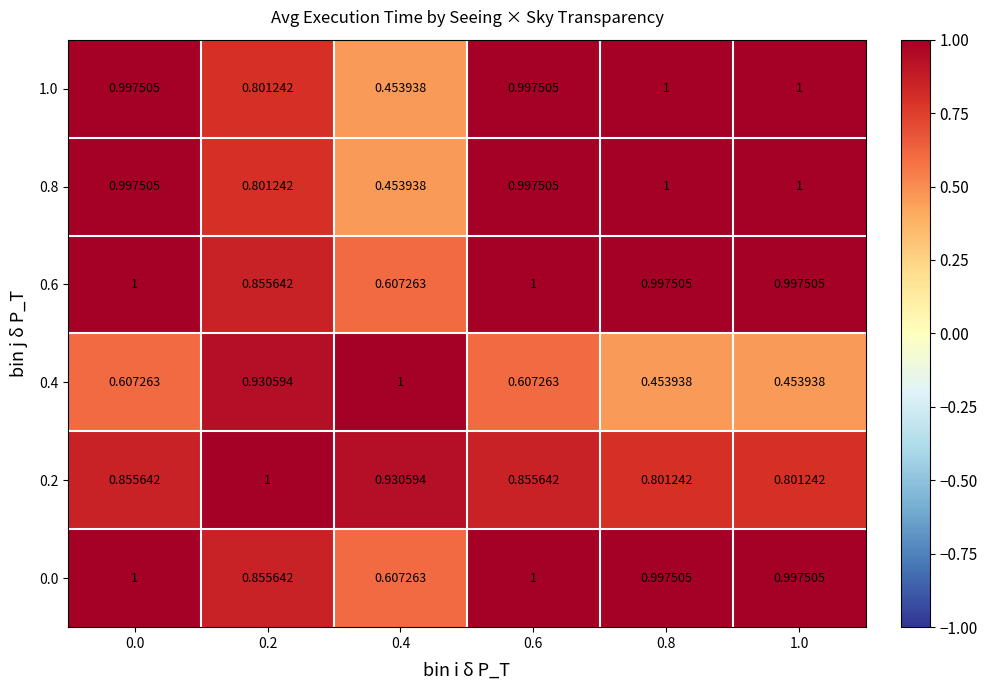

Is the value of 0.0 at 0.6 greater than the value of 0.8 at 0.6?

Yes